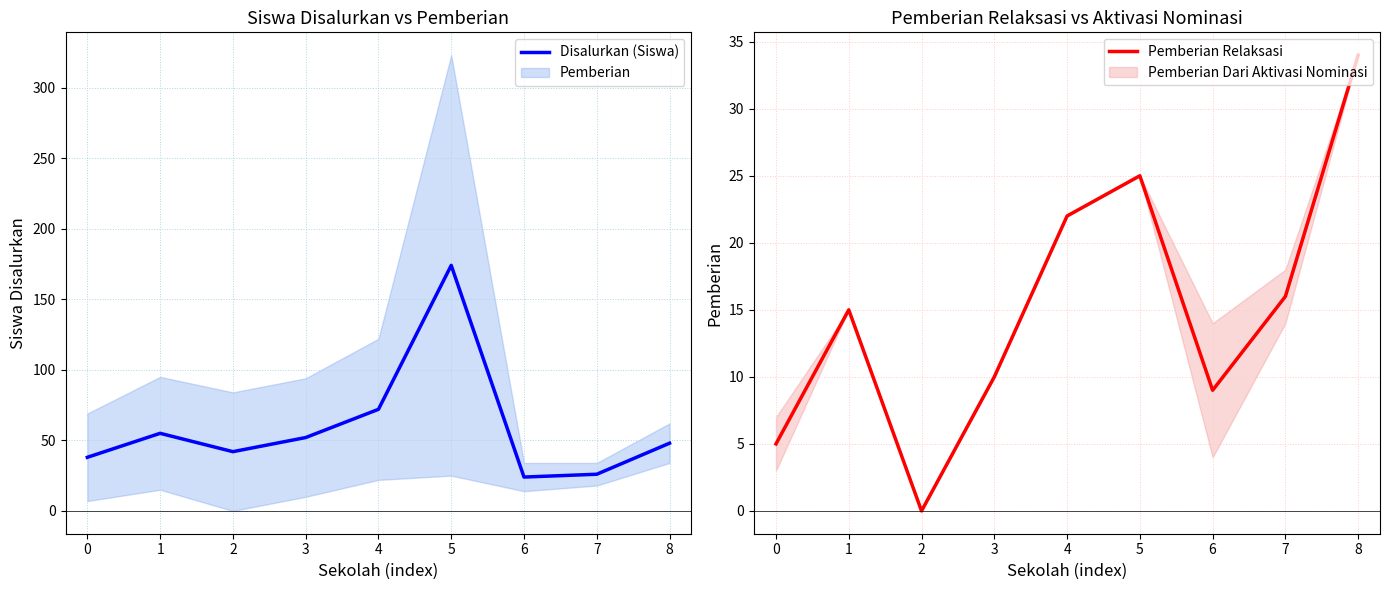

True or false: Pemberian Relaksasi has more than 2 points higher than both neighbors.

False